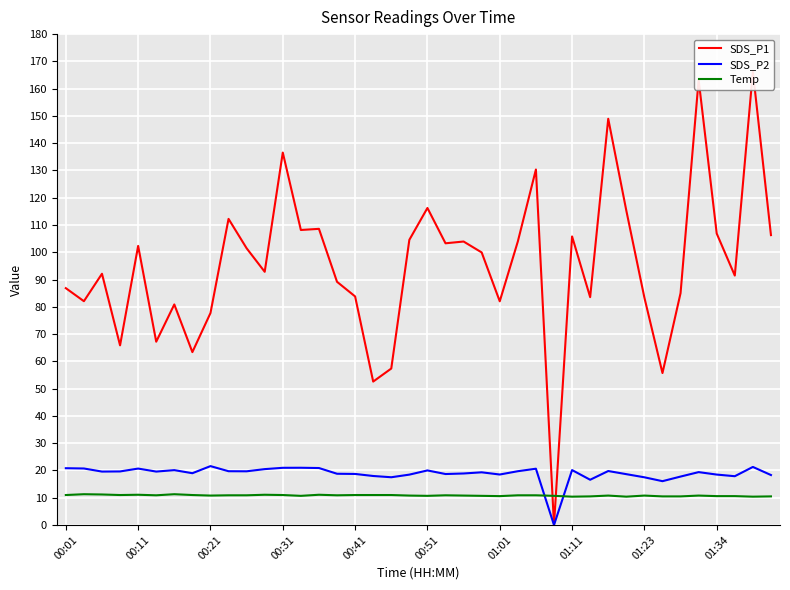

What is the value of the Temp point at the 12th from the left?

11.1